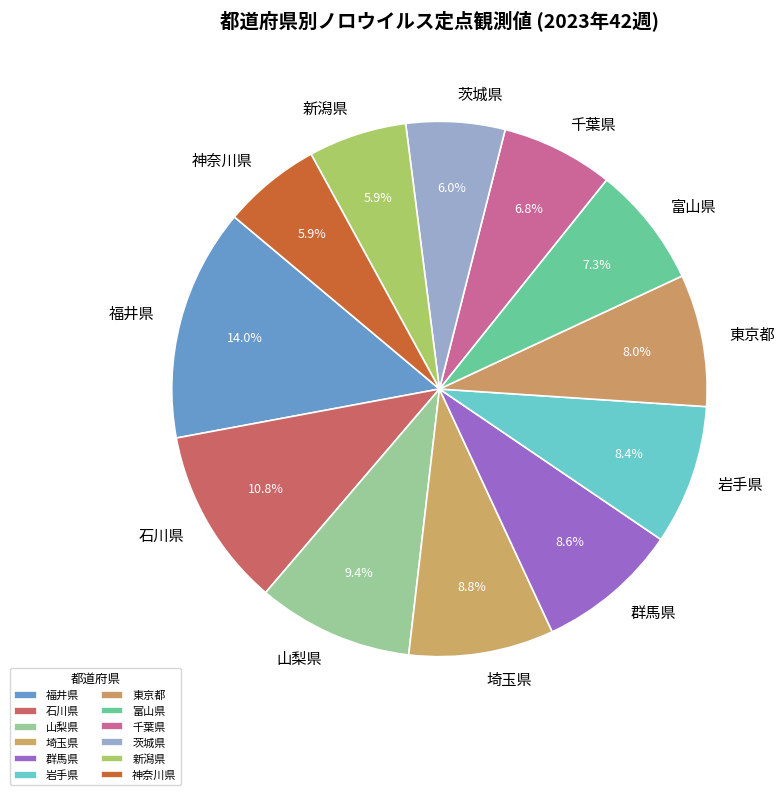

Which category has the biggest portion of the pie?

福井県